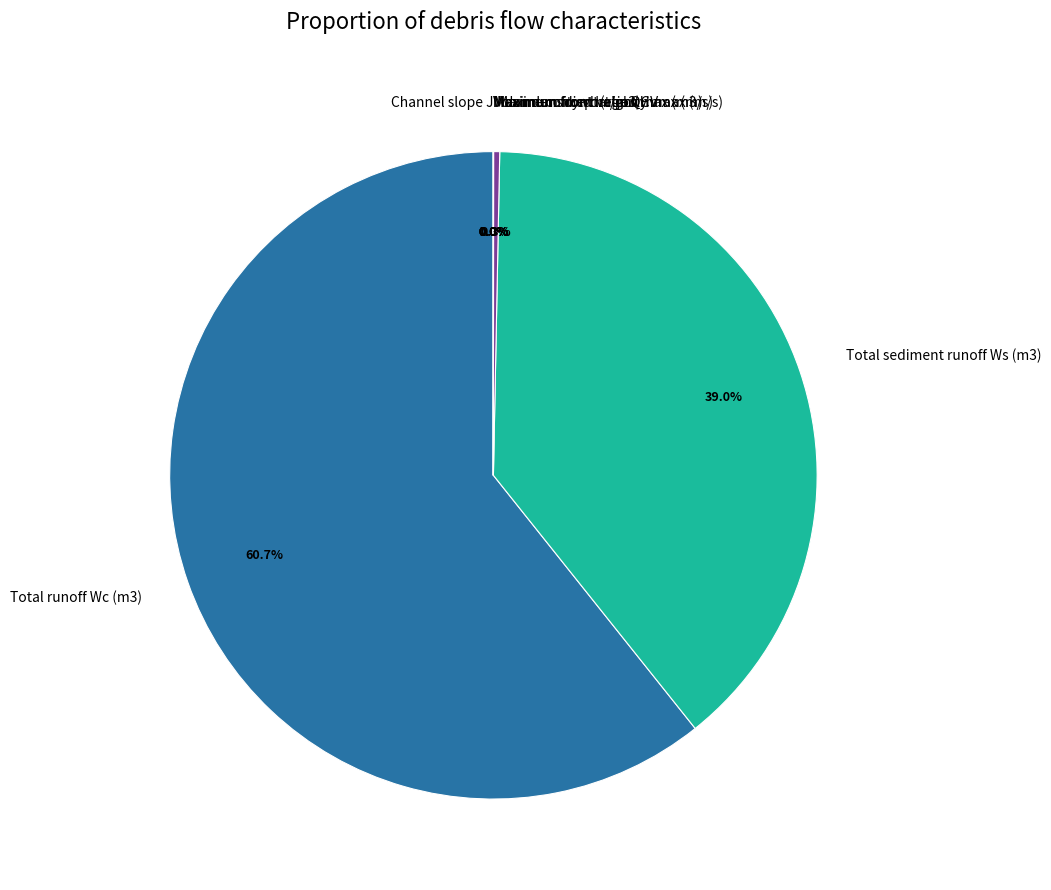

Which category accounts for the majority?

Total runoff Wc (m3)